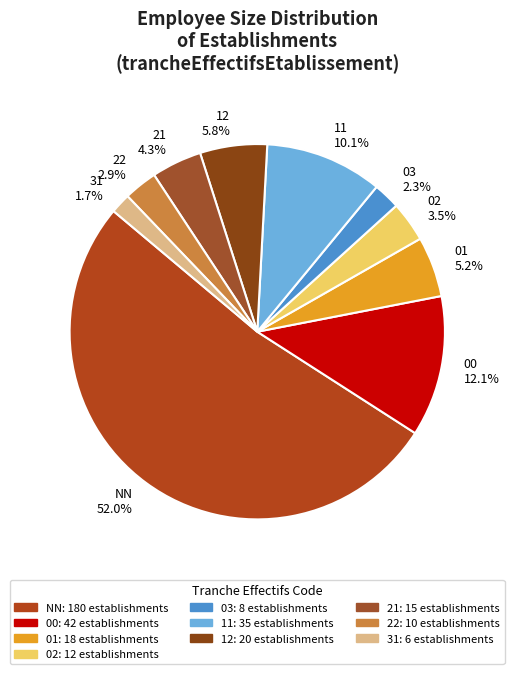

How much of the chart is everything except 02?

96.5%